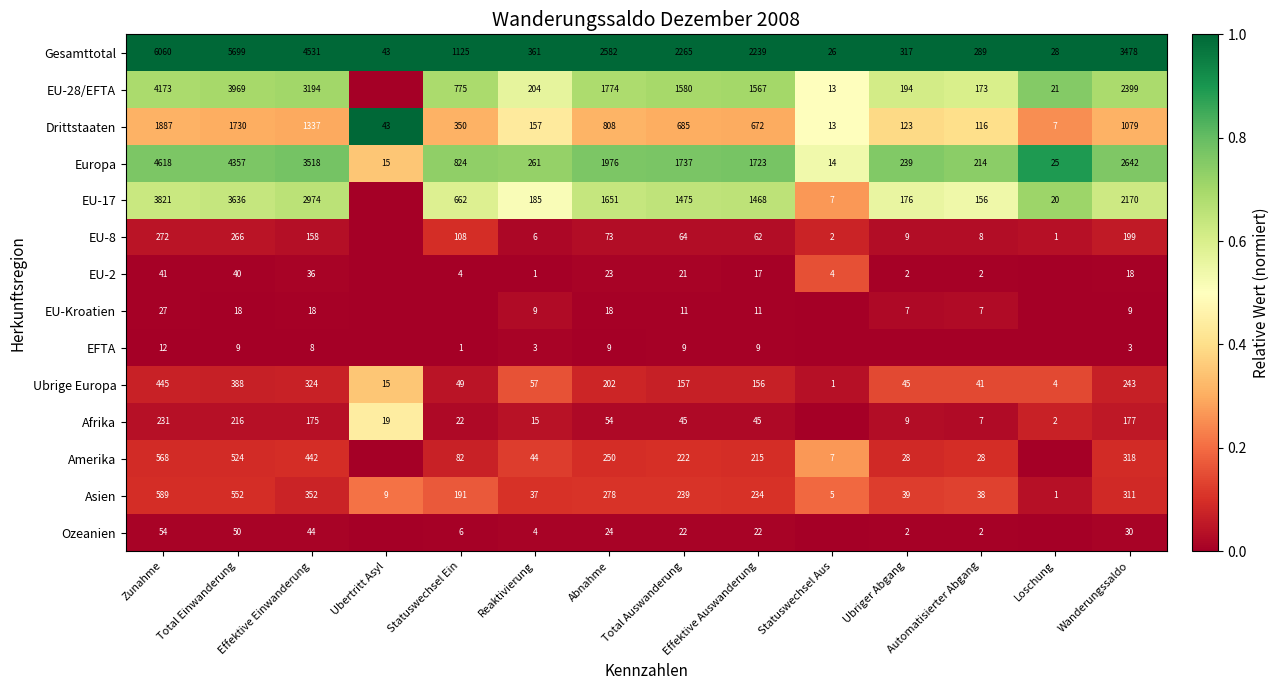

The EU-8 series shows 8 at Reaktivierung. True or false?

False